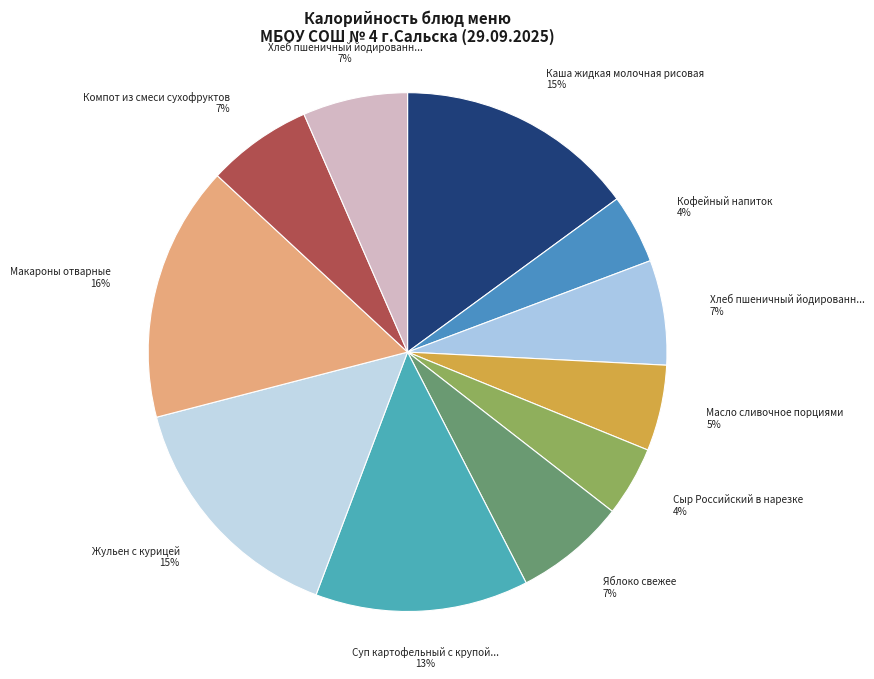

Count the number of slices in the pie.

11